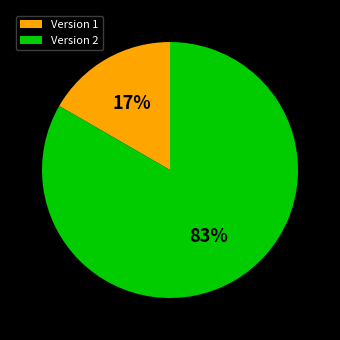

How many slices are in this pie chart?

2